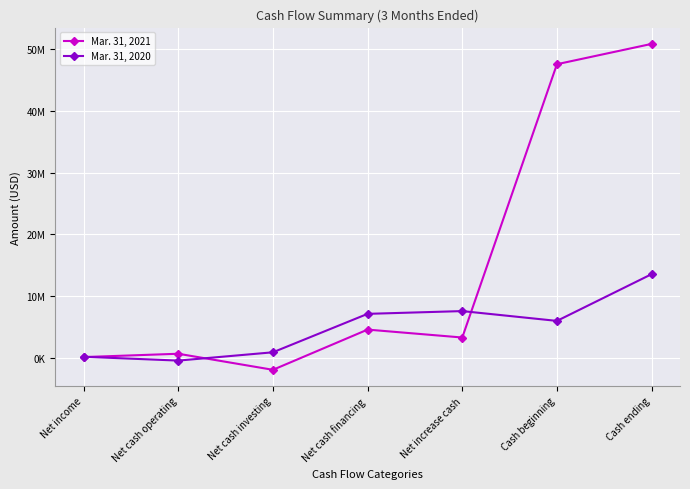

Reading left to right, what are all the values shown in this chart?

Mar. 31, 2021: 121717	660287	-1943392	4576153	3293048	47607962	50901010
Mar. 31, 2020: 173763	-449033	896923	7129898	7577788	5987121	13564909